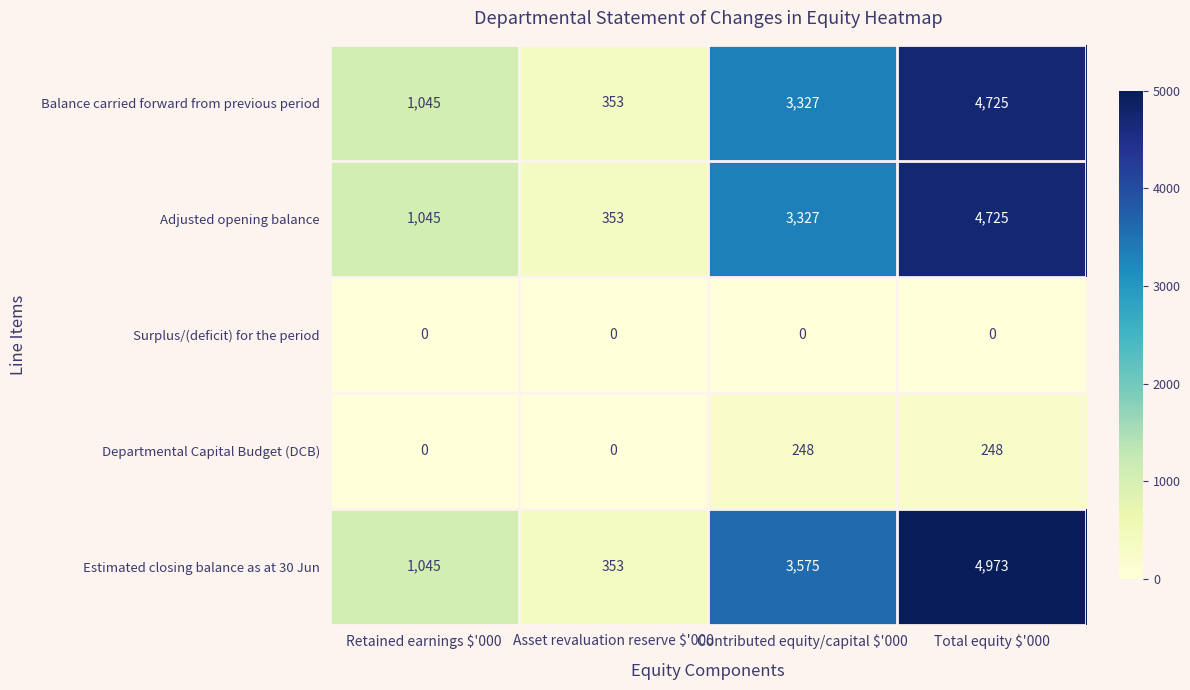

The Departmental Capital Budget (DCB) series shows 323 at Contributed equity/capital $'000. True or false?

False